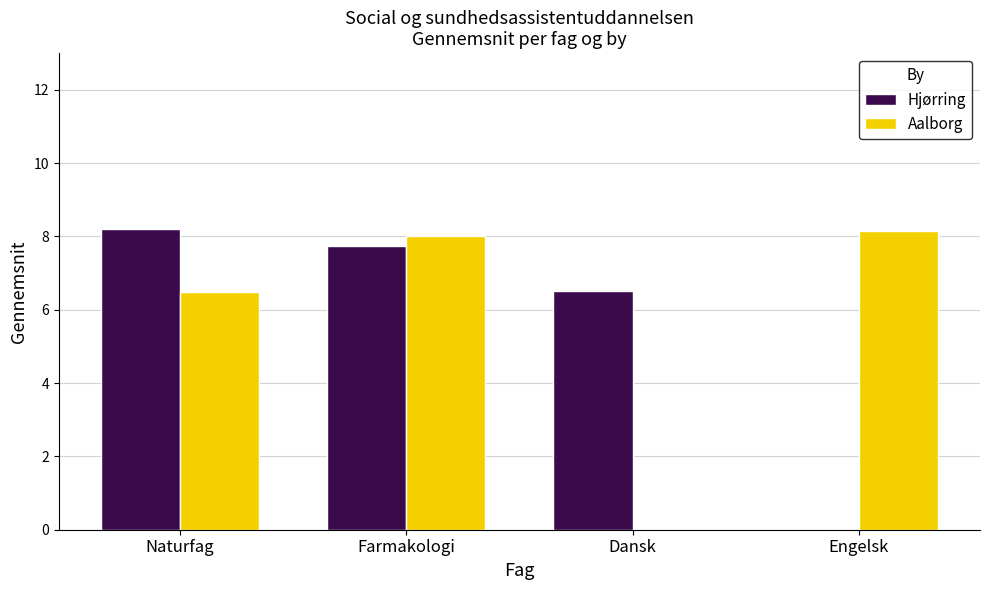

Which series changed the most between Naturfag and Farmakologi?

Aalborg